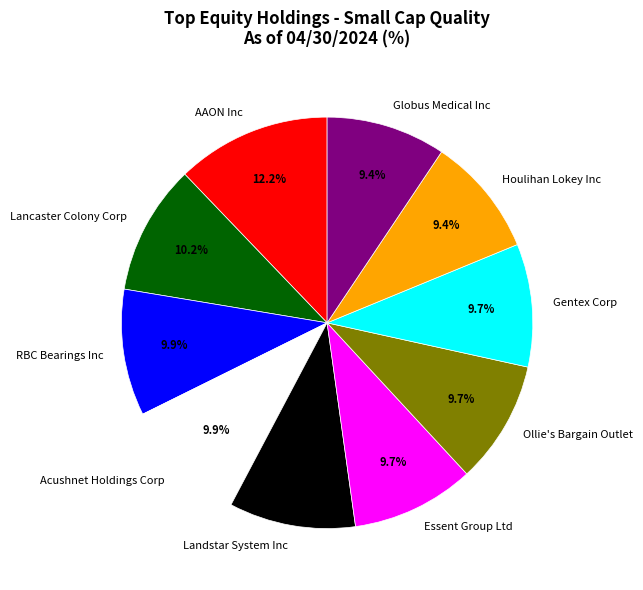

What portion of the pie excludes AAON Inc?

87.8%